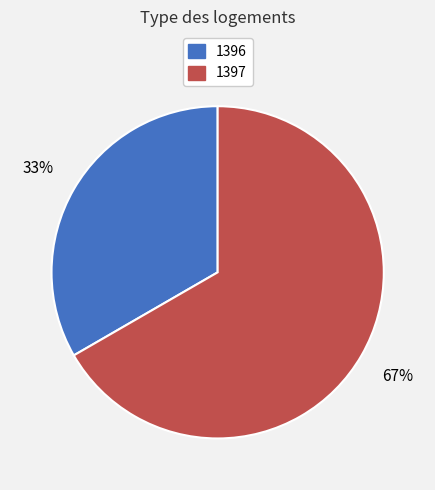

Count the number of slices in the pie.

2